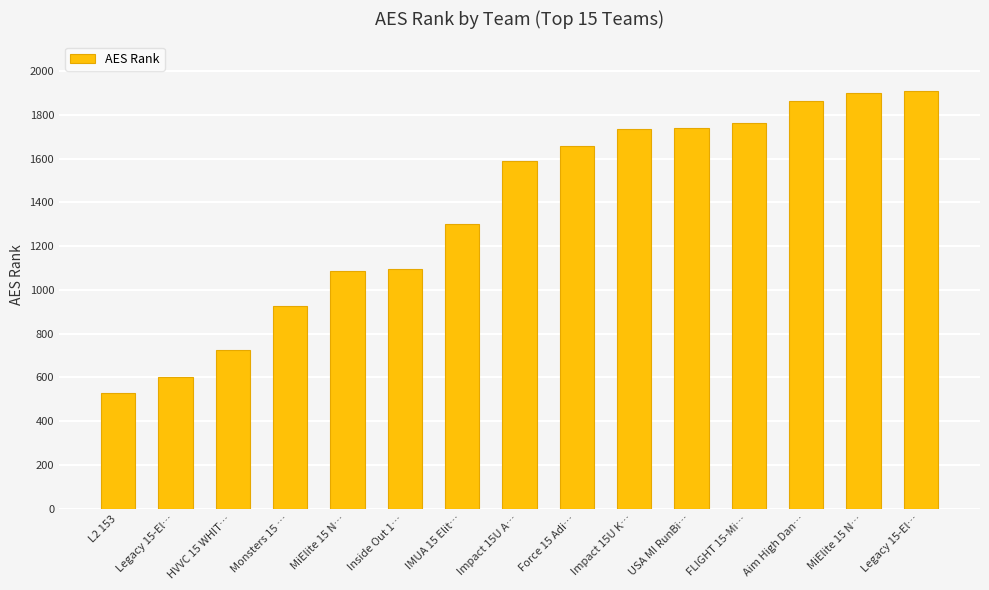

List the labels in order of value, largest first.

Legacy 15-El…, MiElite 15 N…, Aim High Dan…, FLIGHT 15-Mi…, USA MI RunBi…, Impact 15U K…, Force 15 Adi…, Impact 15U A…, IMUA 15 Elit…, Inside Out 1…, MiElite 15 N…, Monsters 15 …, HVVC 15 WHIT…, Legacy 15-El…, L2 153